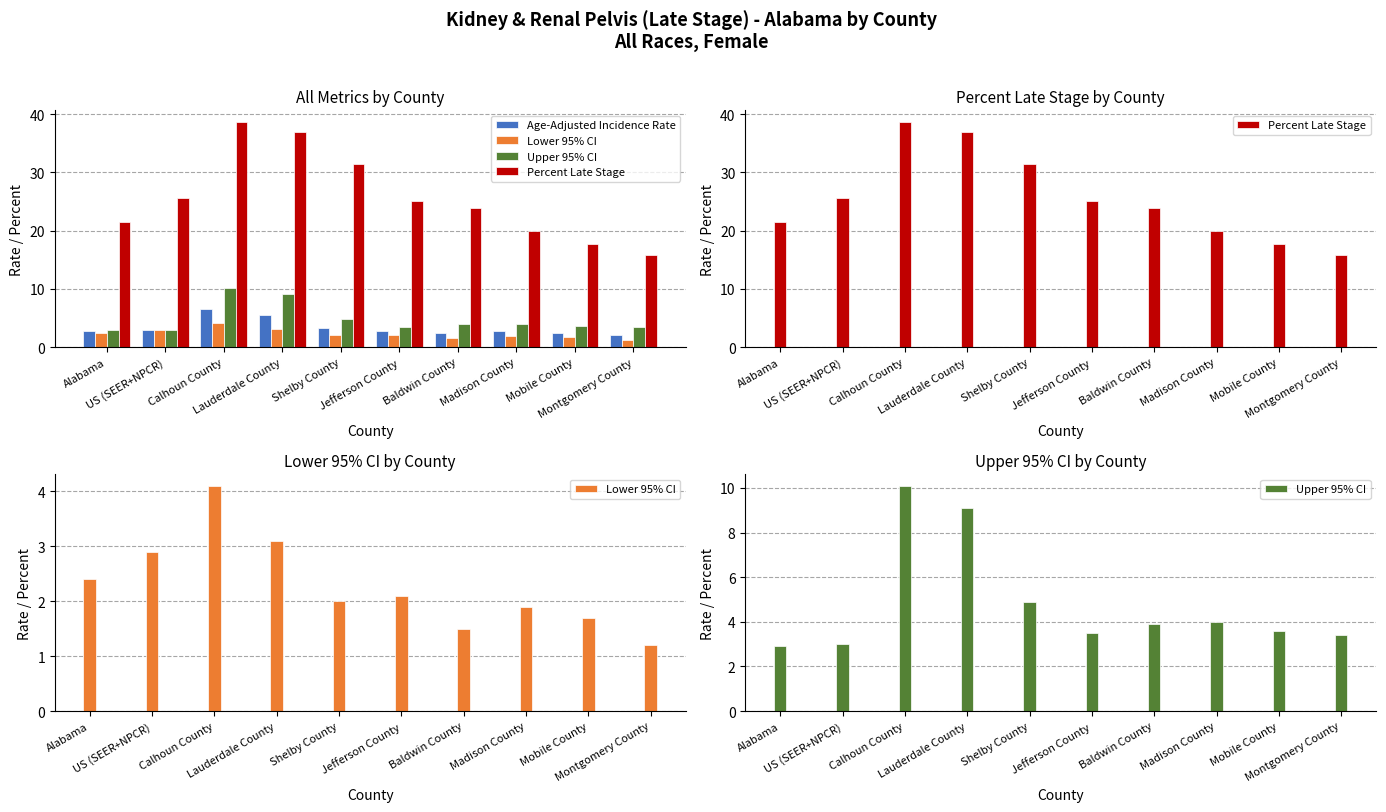

Which series has the largest total across all categories?

Percent Late Stage